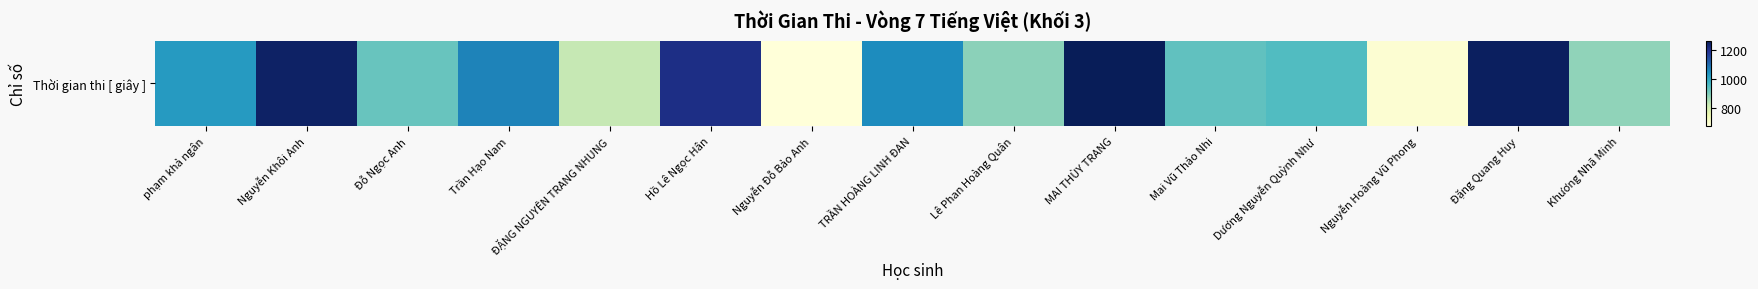

Reading left to right, extract all data points from this chart.

phạm khả ngân=1029	Nguyễn Khôi Anh=1249	Đỗ Ngọc Anh=928	Trần Hạo Nam=1066	ĐẶNG NGUYÊN TRANG NHUNG=831	Hồ Lê Ngọc Hân=1210	Nguyễn Đỗ Bảo Anh=683	TRẦN HOÀNG LINH ĐAN=1053	Lê Phan Hoàng Quân=889	MAI THÙY TRANG=1266	Mai Vũ Thảo Nhi=936	Dương Nguyễn Quỳnh Như=955	Nguyễn Hoàng Vũ Phong=696	Đặng Quang Huy=1256	Khương Nhã Minh=885